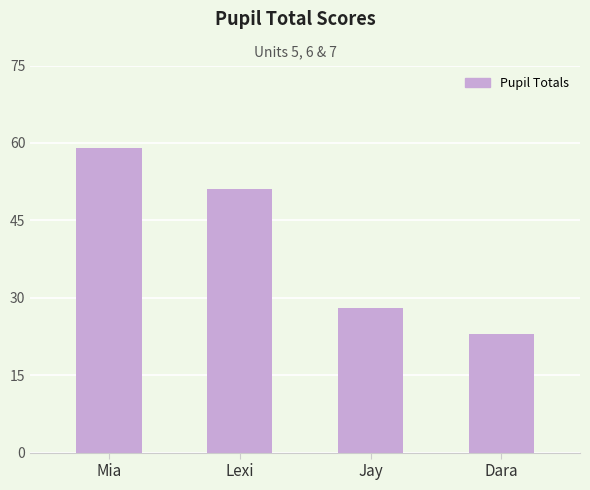

Reading left to right, list all the values displayed in this chart.

59	51	28	23